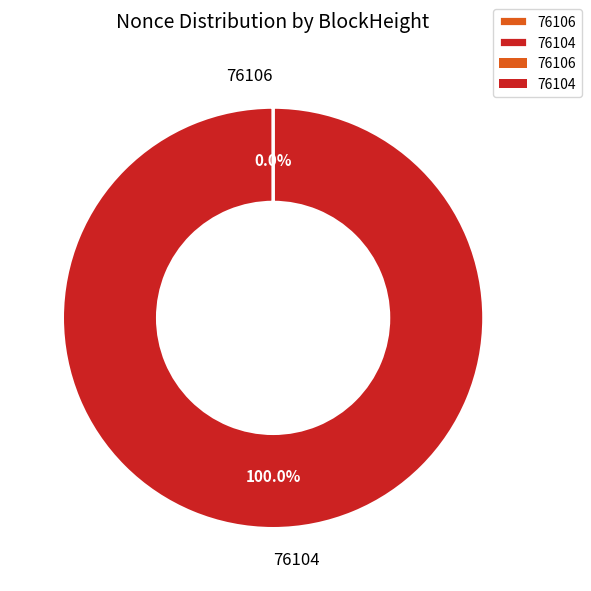

Which category has the biggest portion of the pie?

76104